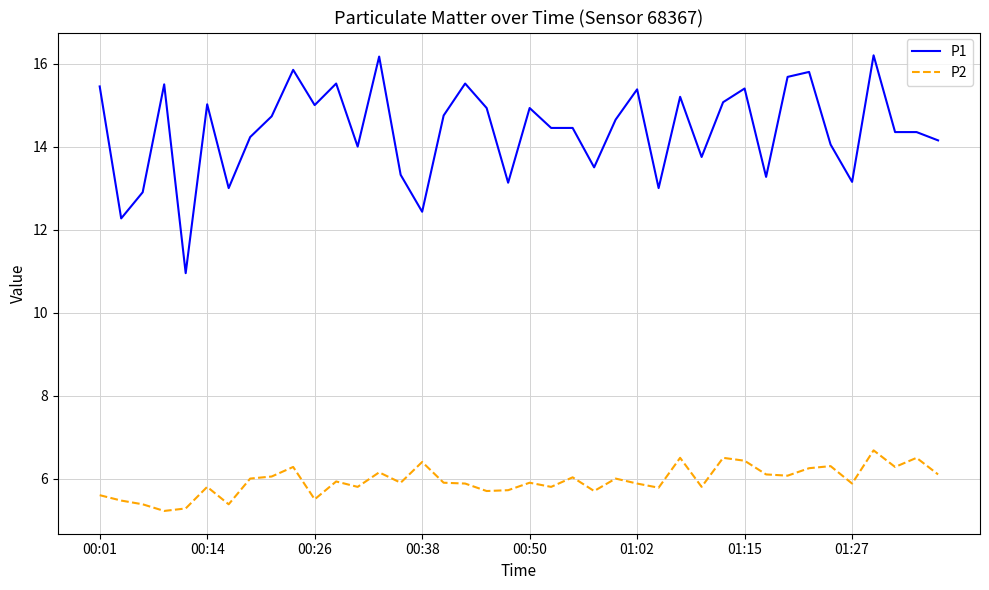

True or false: P2 has more than 0 interior local peaks.

True